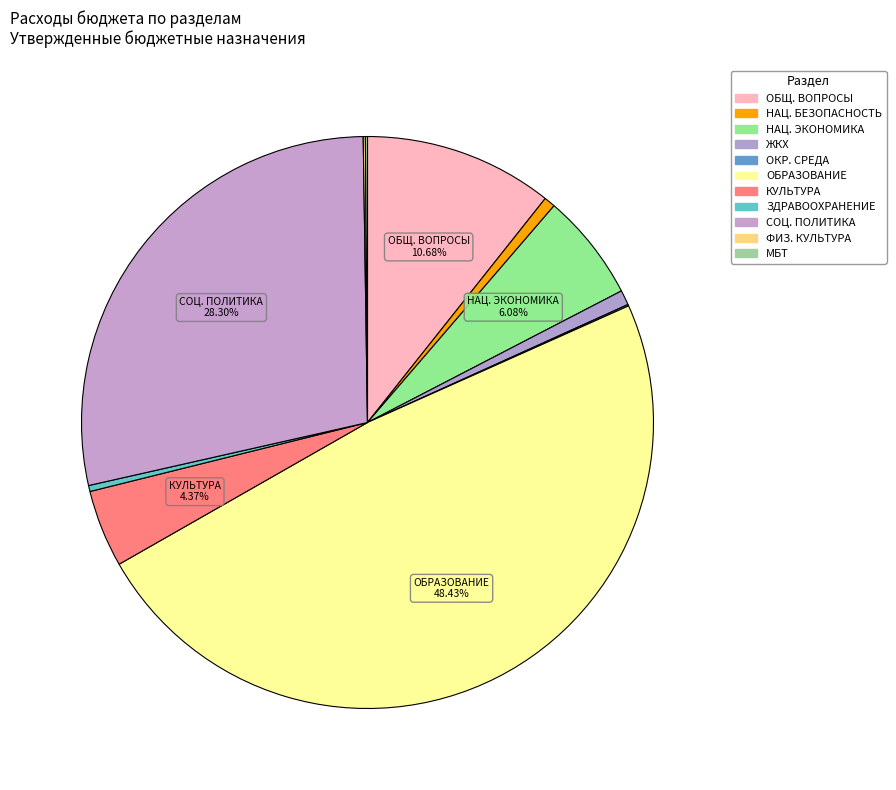

Is there a majority slice in this chart?

No